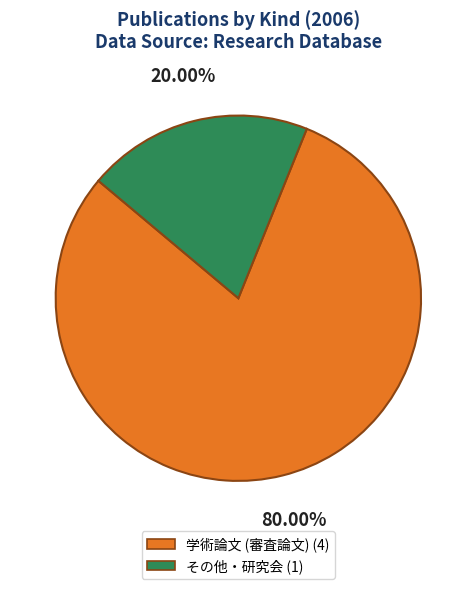

Between 学術論文 (審査論文) and その他・研究会, which is larger?

学術論文 (審査論文)